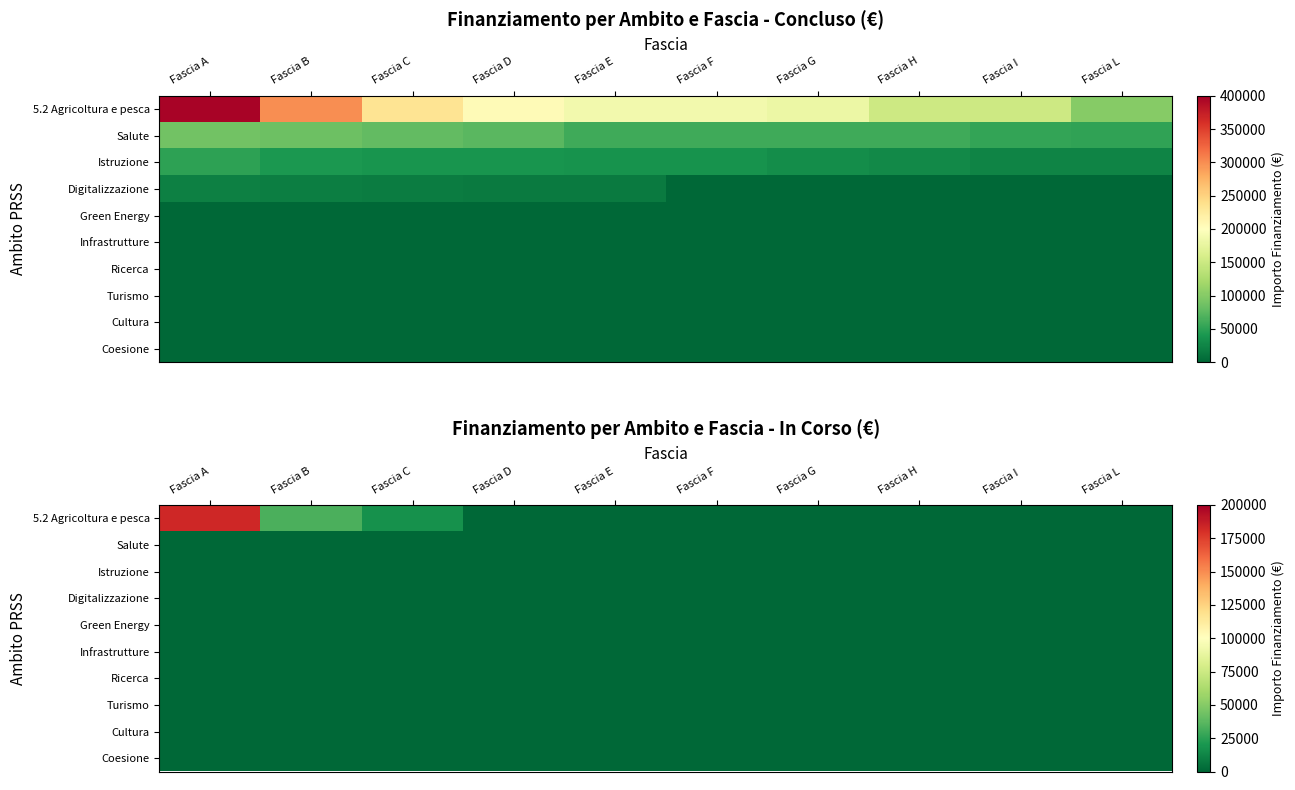

At how many categories does at least one series exceed 165190?

1